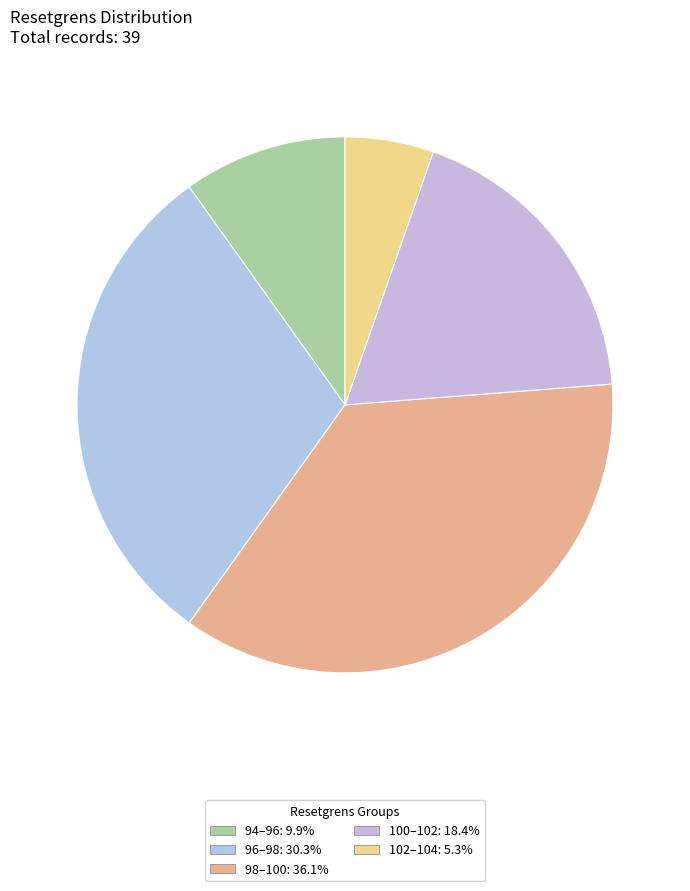

Count the number of slices in the pie.

5